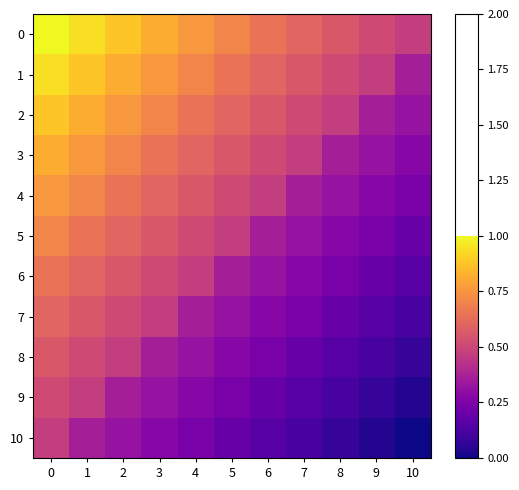

What is the difference between the highest and lowest values at 10?

0.5